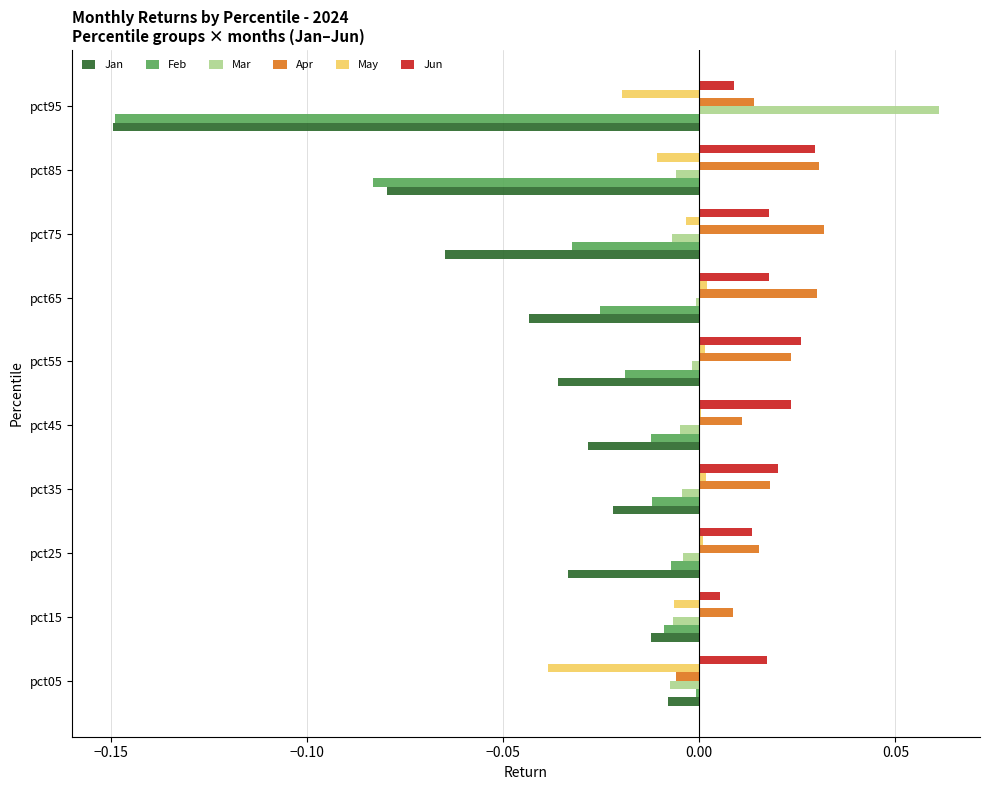

True or false: Jan has a value of -0.0 at pct15.

True